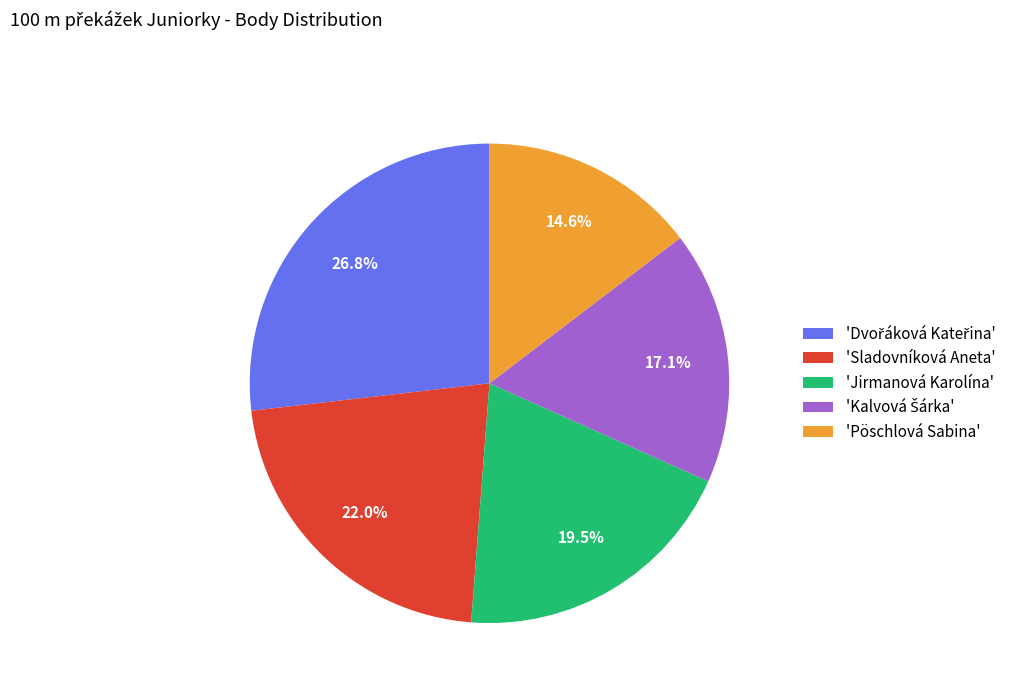

Which has a higher value, 'Pöschlová Sabina' or 'Sladovníková Aneta'?

'Sladovníková Aneta'